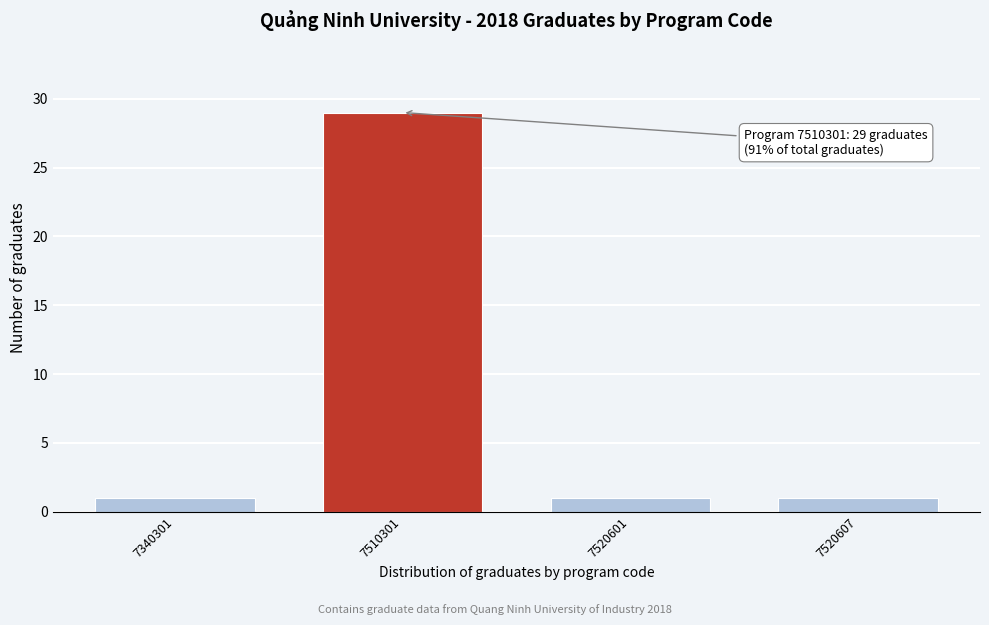

Reading left to right, list all the values displayed in this chart.

7340301=1	7510301=29	7520601=1	7520607=1